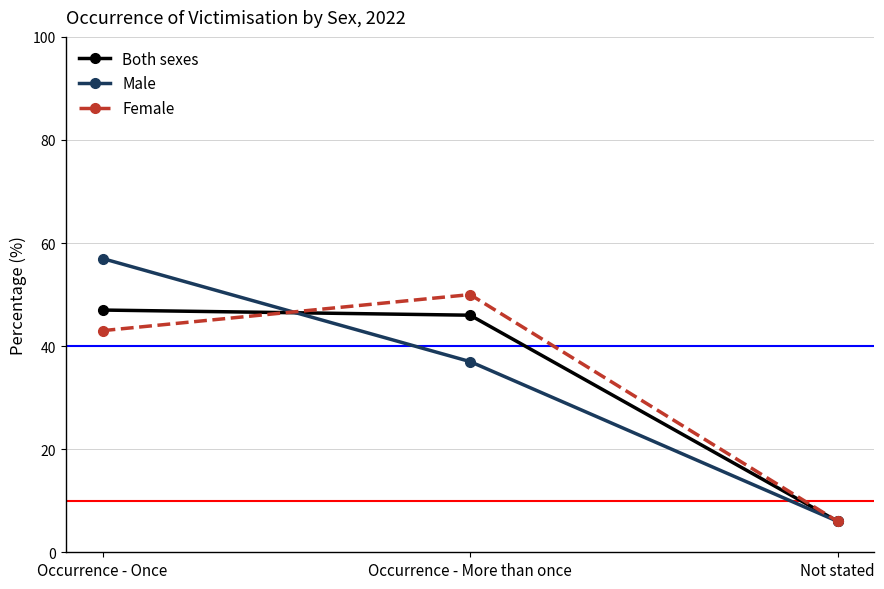

Which series changed the most between Occurrence - More than once and Not stated?

Female